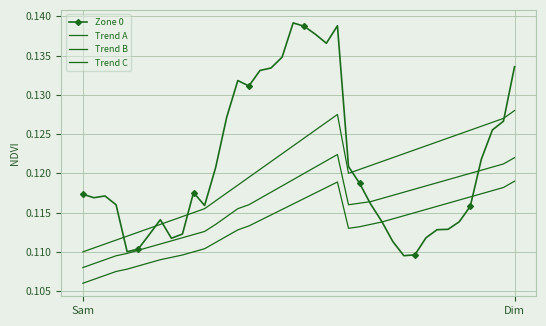

Where do Trend A and Zone 0 first cross each other?

3 and 4